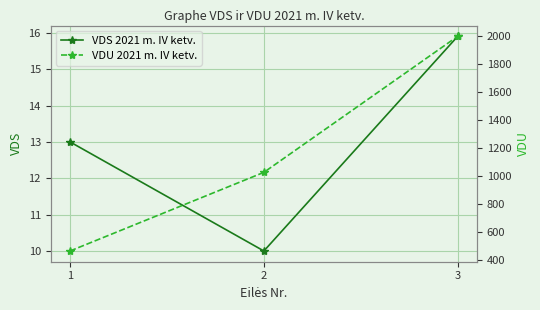

The value of VDU 2021 m. IV ketv. at 2 is 1027.4. True or false?

True